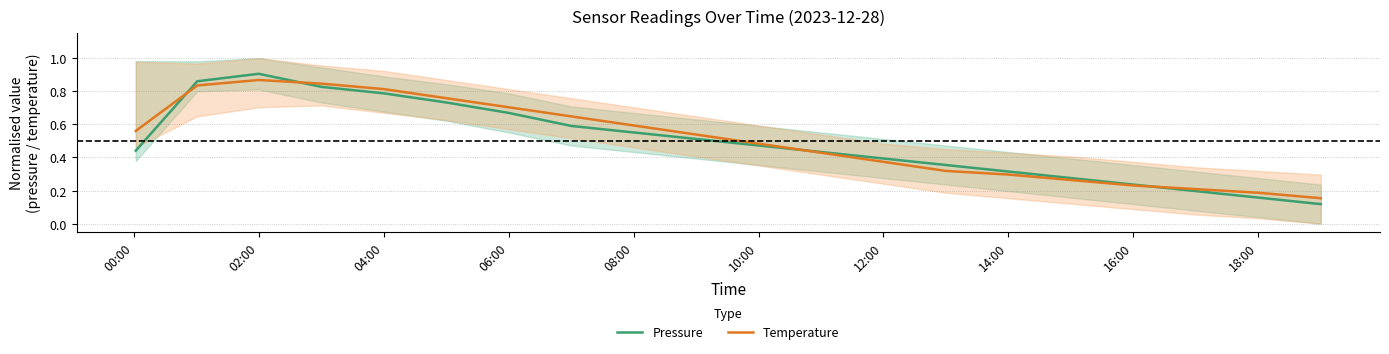

The value of Temperature at 18:00 is 0.1. True or false?

False